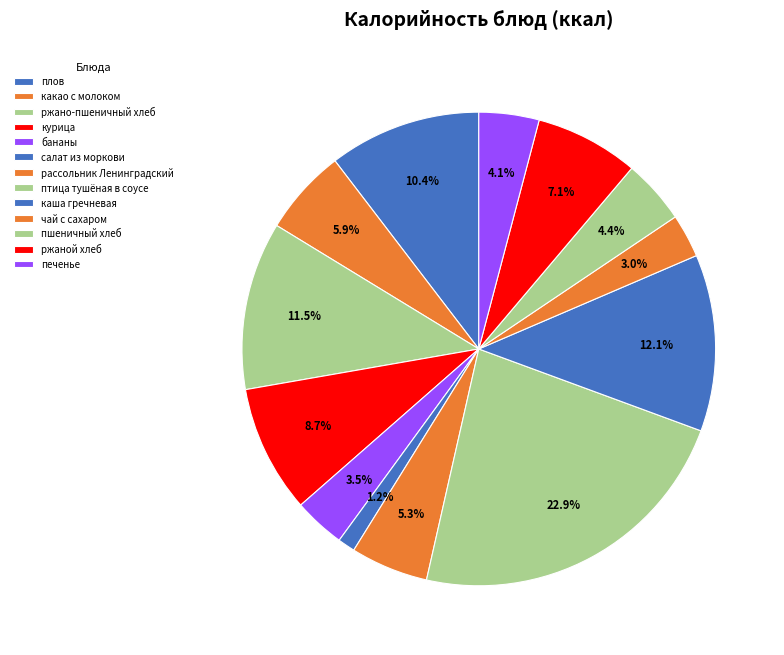

To the nearest percent, what is the difference between the largest and smallest slice percentages?

22%